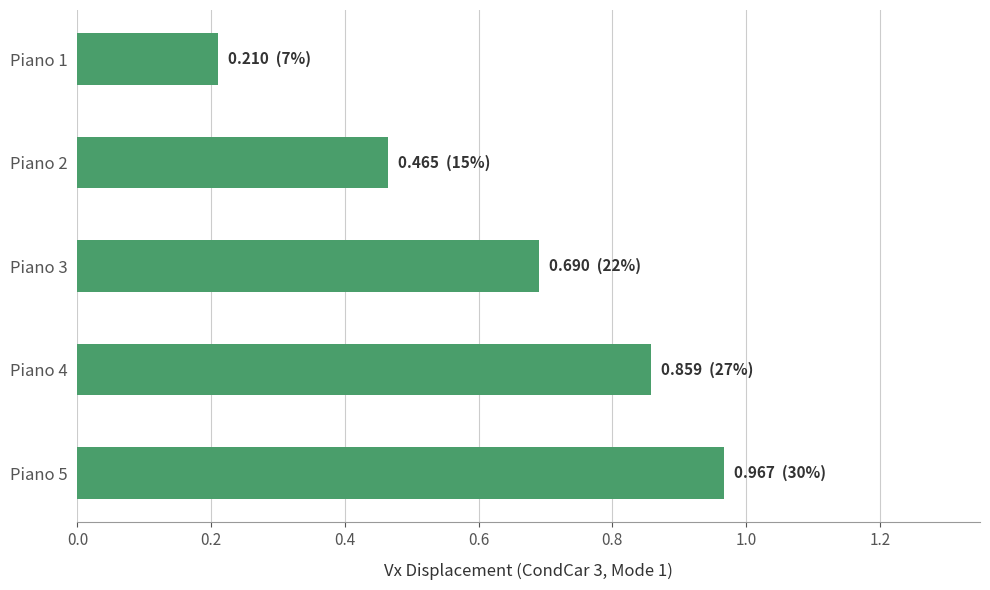

At which category does the chart reach its peak across all series?

Piano 5